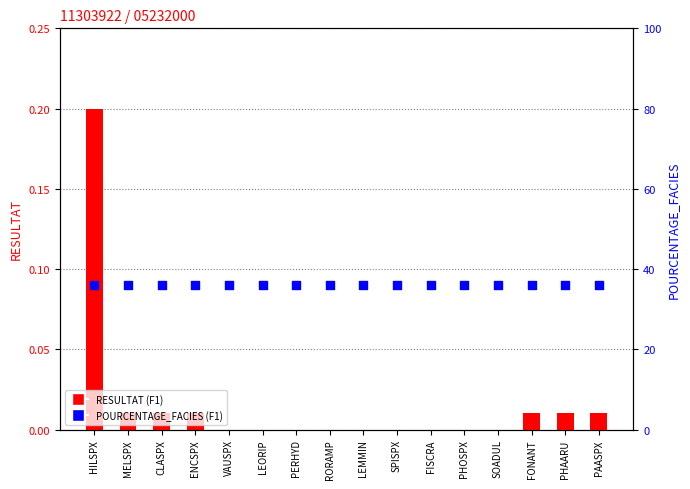

What is the total value across all series at LEMMIN?

36.0